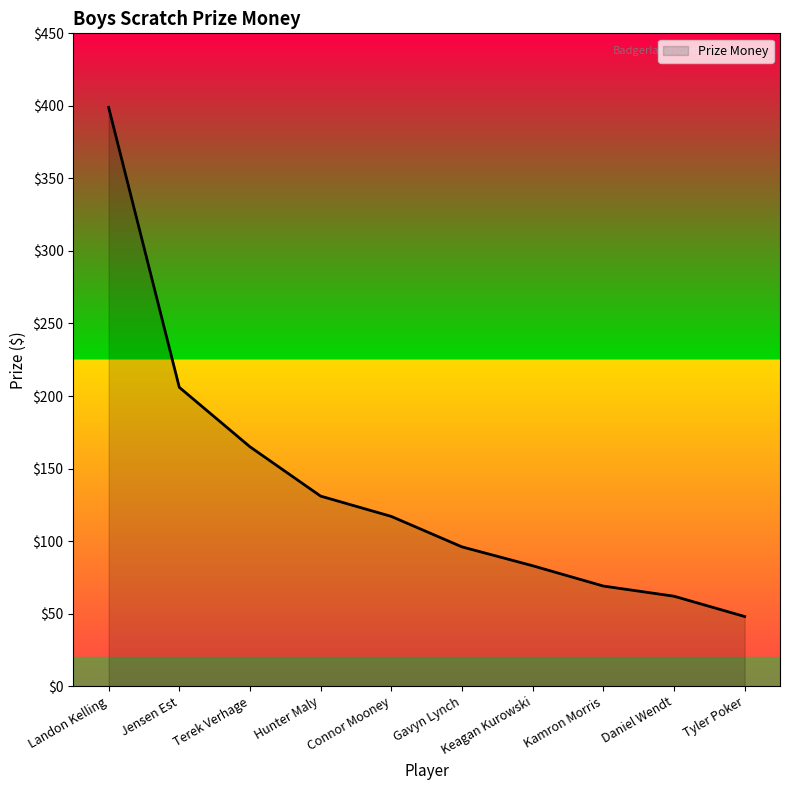

How many lines are shown in the chart?

1